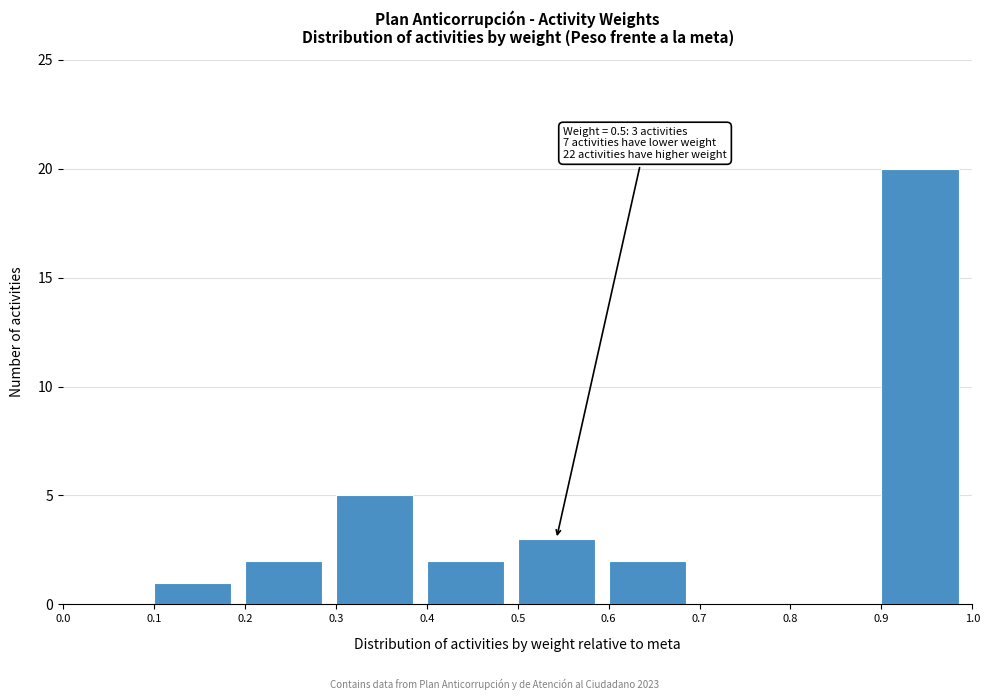

Which range on the x-axis has the tallest bar?

0.9 to 1.0